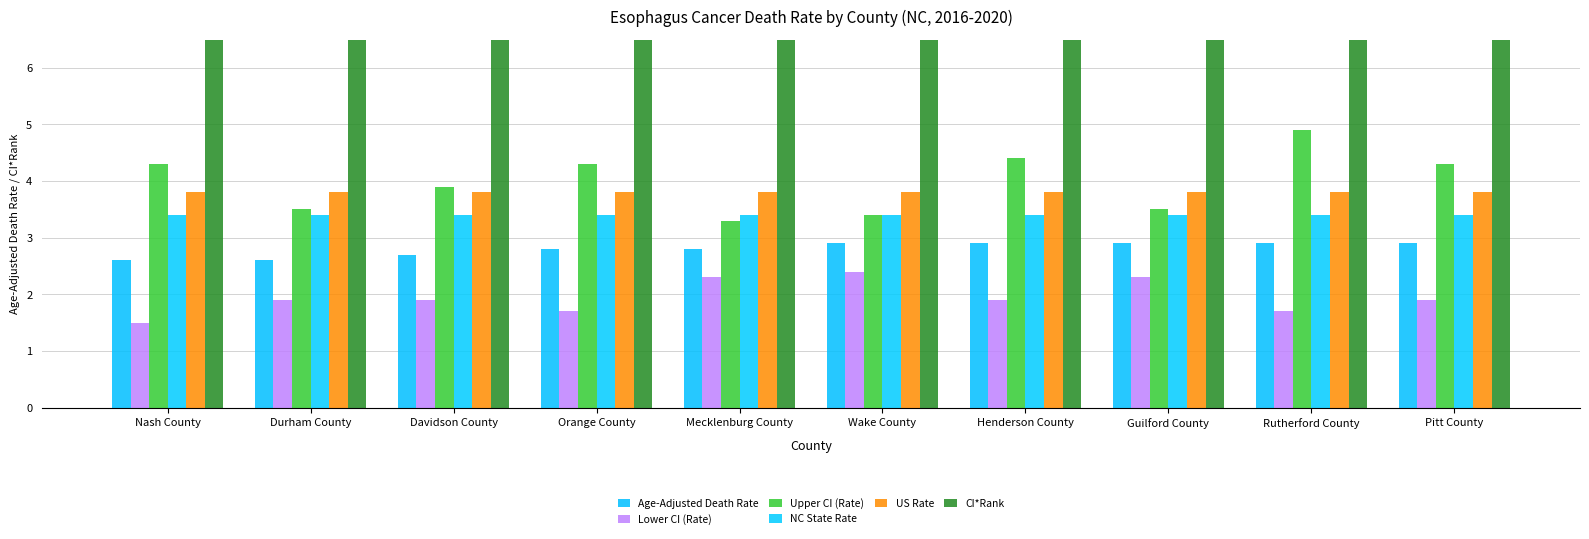

How many groups of bars are there?

10